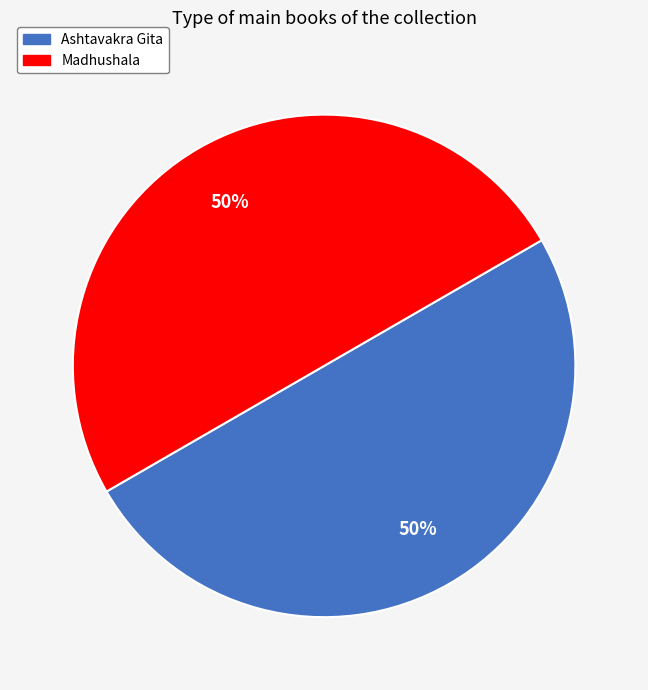

Combined, do Ashtavakra Gita and Madhushala account for over 50%?

Yes